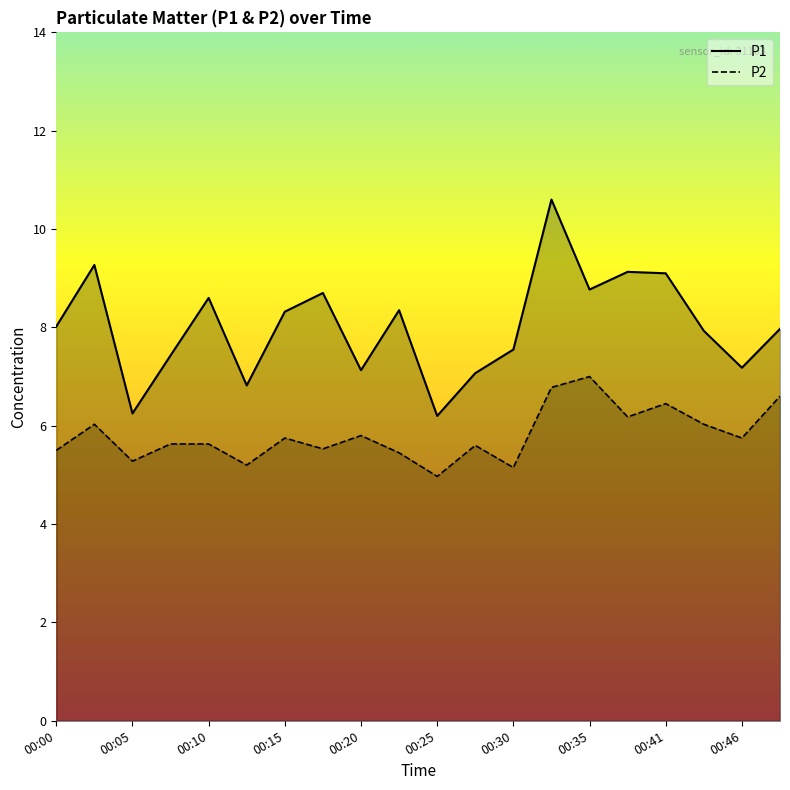

What is the maximum value for P1?

10.6